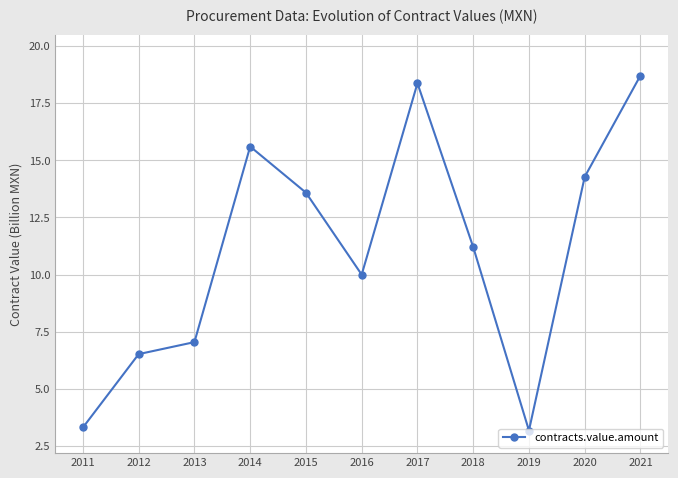

How many interior local valleys (lower than both neighbors) does the data have?

2